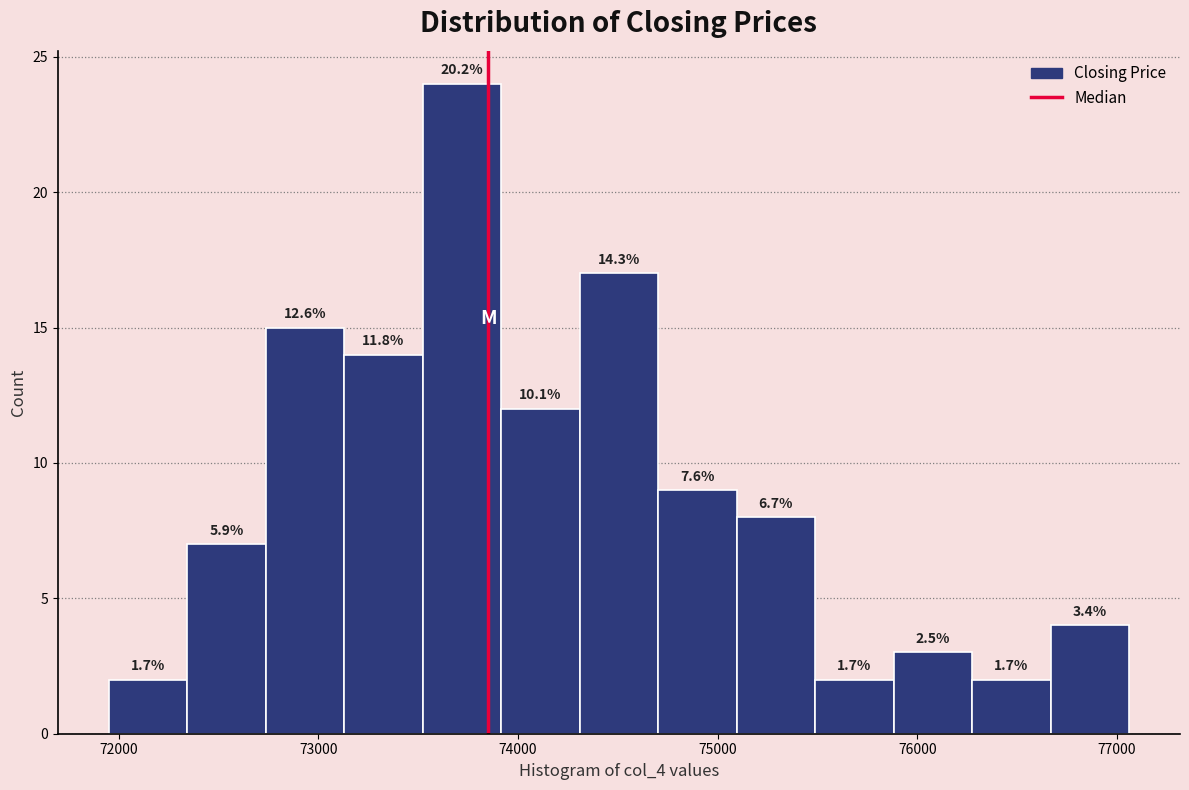

Around what value on the x-axis is the tallest bar? Give the approximate position of its centre, as read against the axis.

73700